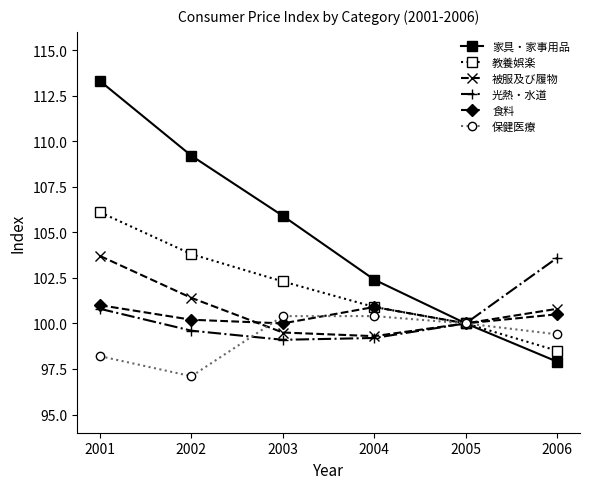

Reading left to right, extract all data points from this chart.

家具・家事用品: 113.3	109.2	105.9	102.4	100.0	97.9
教養娯楽: 106.1	103.8	102.3	100.9	100.0	98.5
被服及び履物: 103.7	101.4	99.5	99.3	100.0	100.8
光熱・水道: 100.8	99.6	99.1	99.2	100.0	103.6
食料: 101.0	100.2	100.0	100.9	100.0	100.5
保健医療: 98.2	97.1	100.4	100.4	100.0	99.4